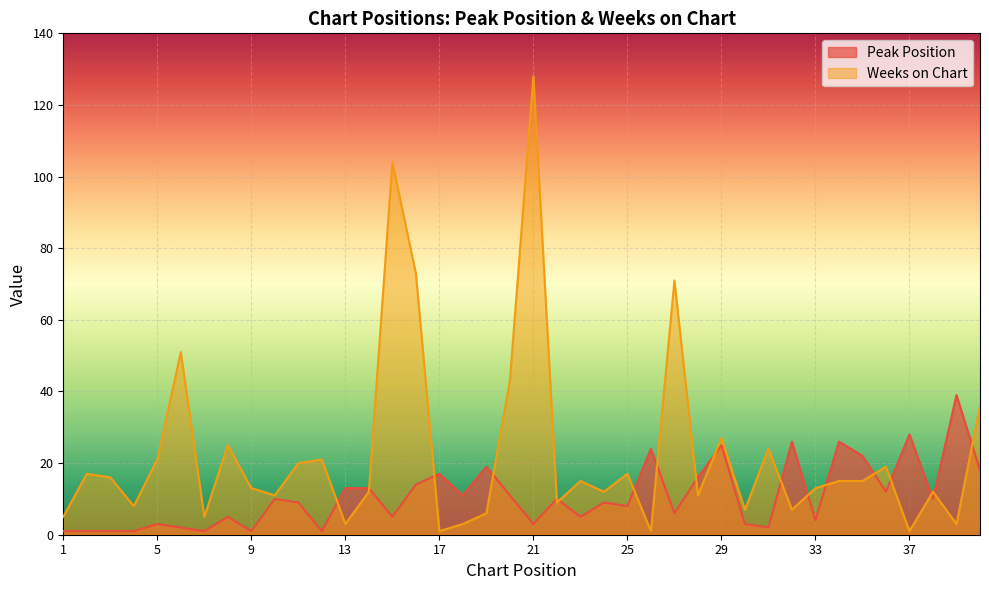

After their last crossing, which series has the higher values: Peak Position or Weeks on Chart?

Weeks on Chart